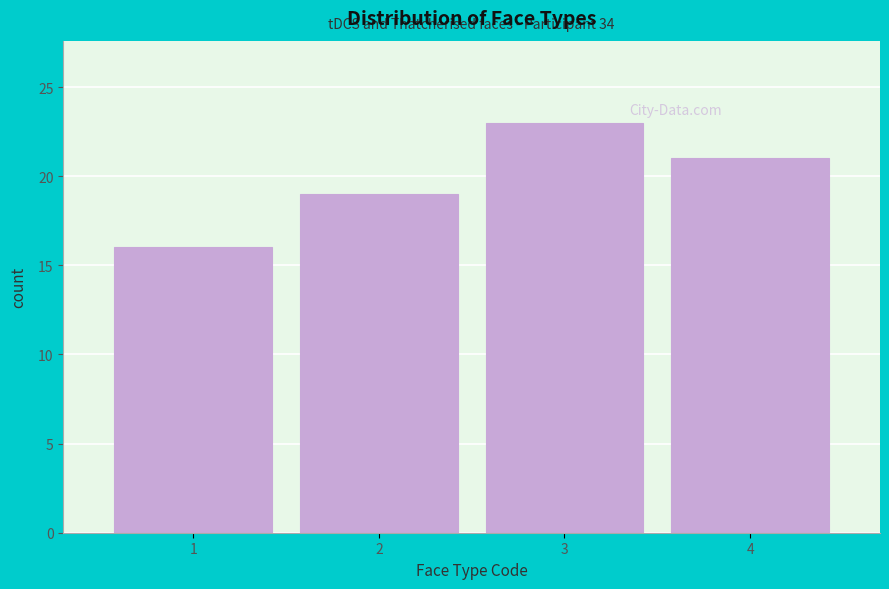

Reading left to right, extract all data points from this chart.

1=16	2=19	3=23	4=21